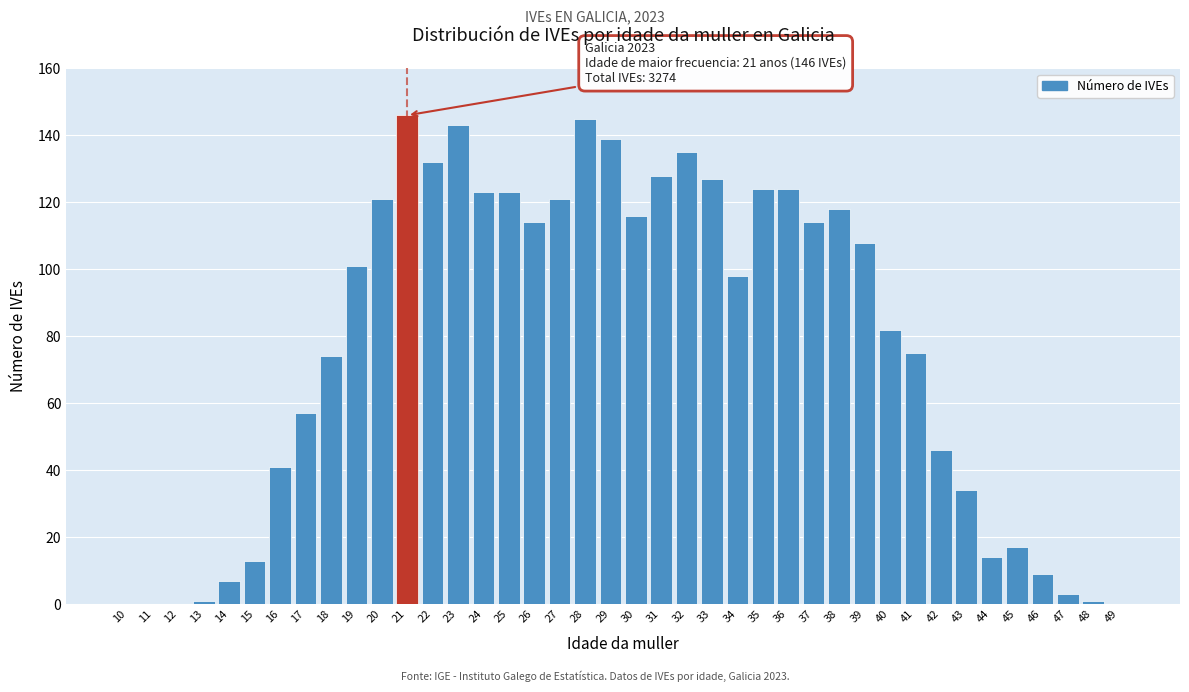

What is the approximate value at 29?

139